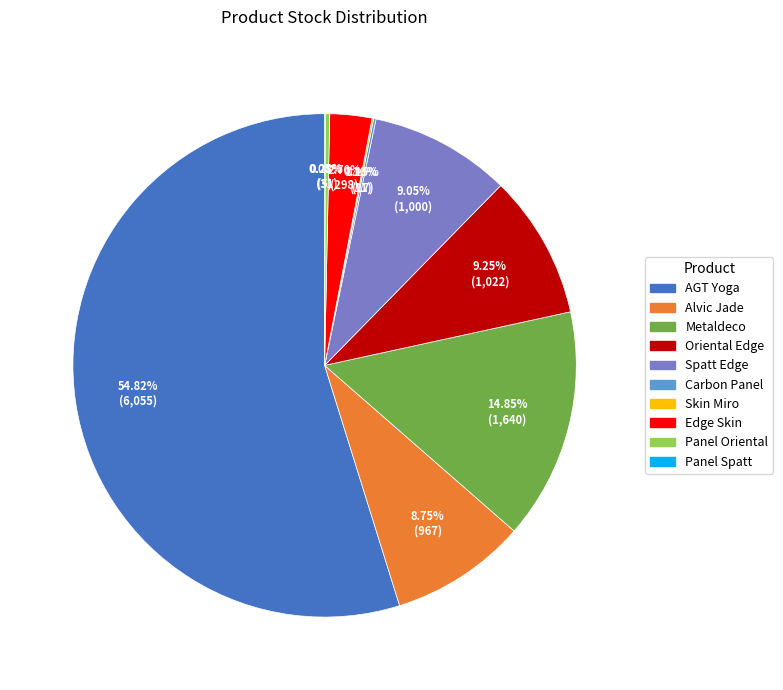

Is there any slice that represents more than half of the pie?

Yes